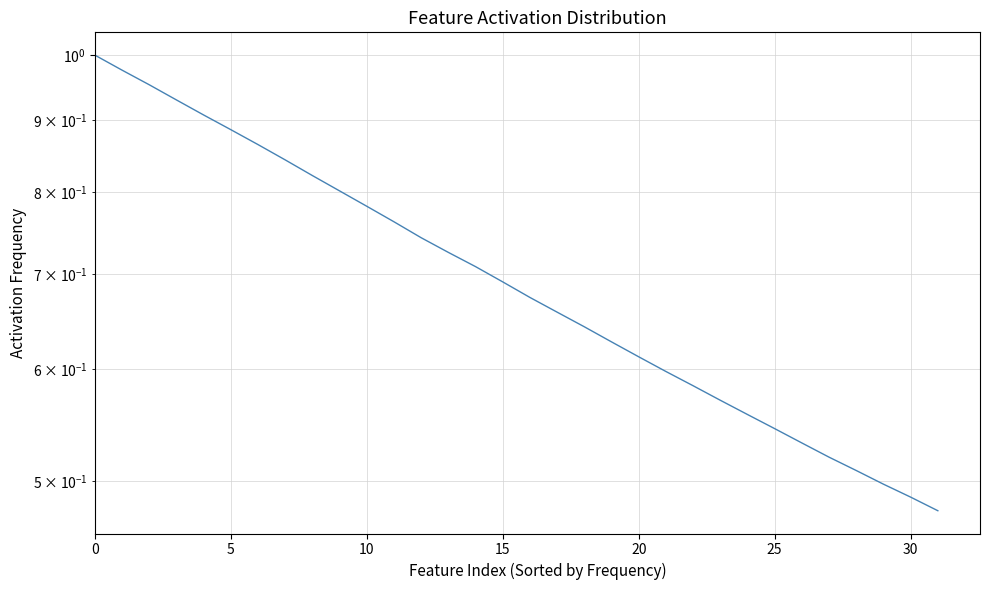

How many categories are shown in the chart?

32